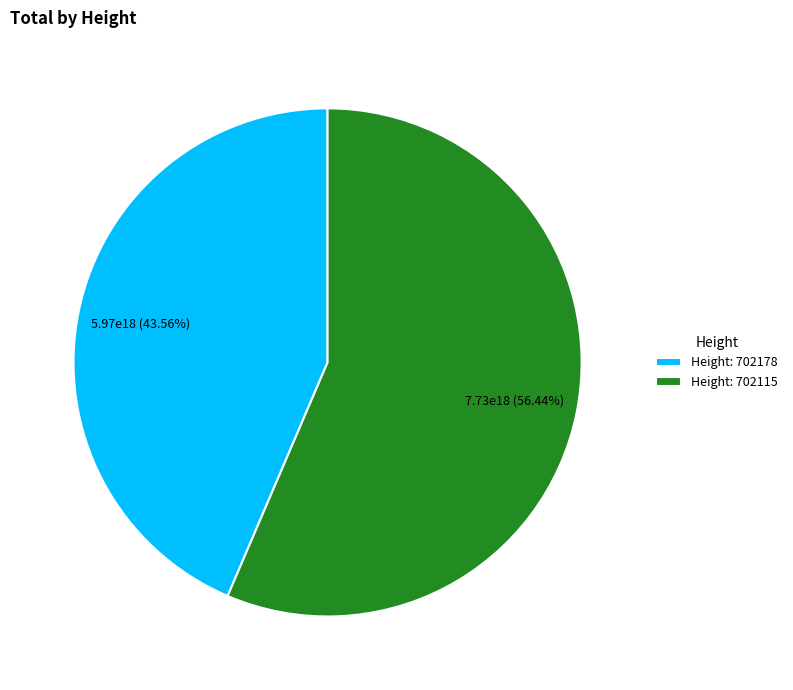

Rank the categories by value from highest to lowest.

Height: 702115, Height: 702178